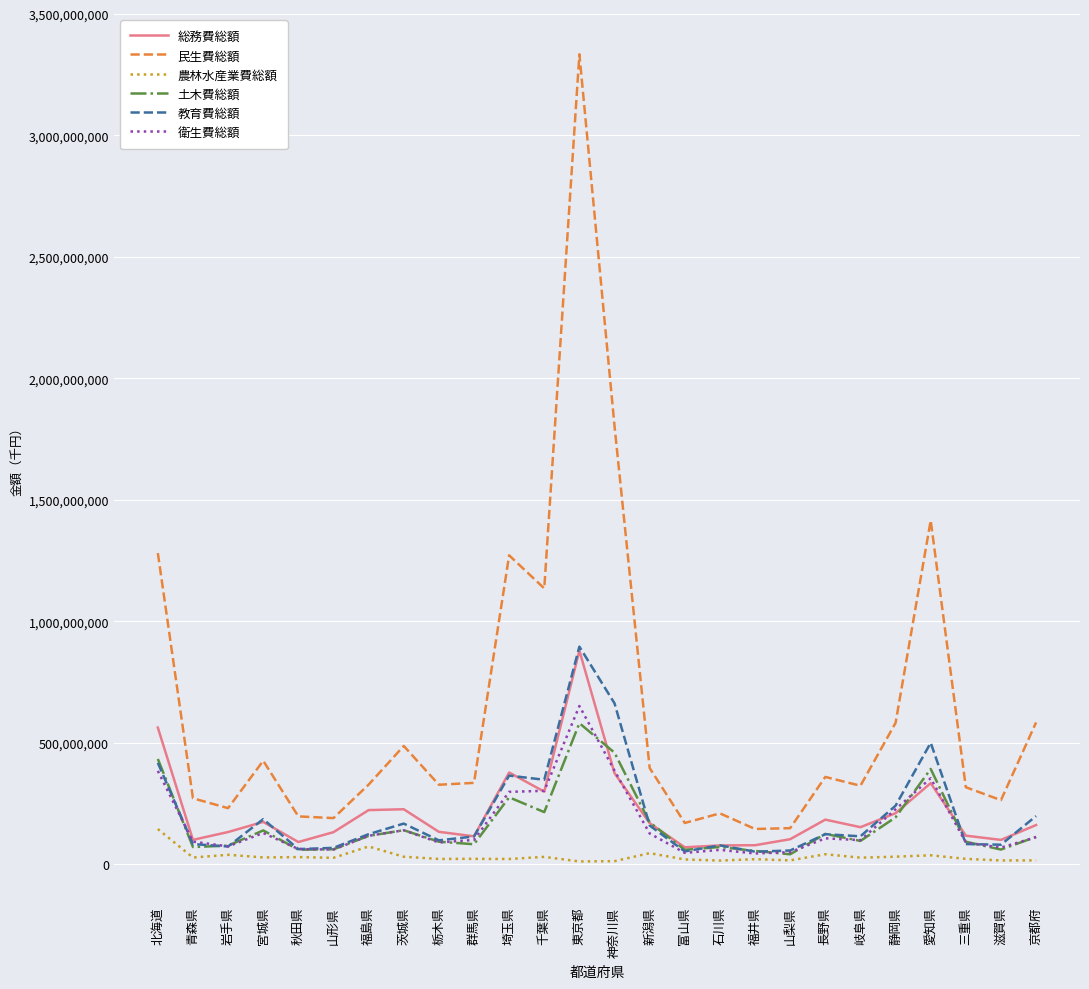

What is the minimum value for 教育費総額?

51101093